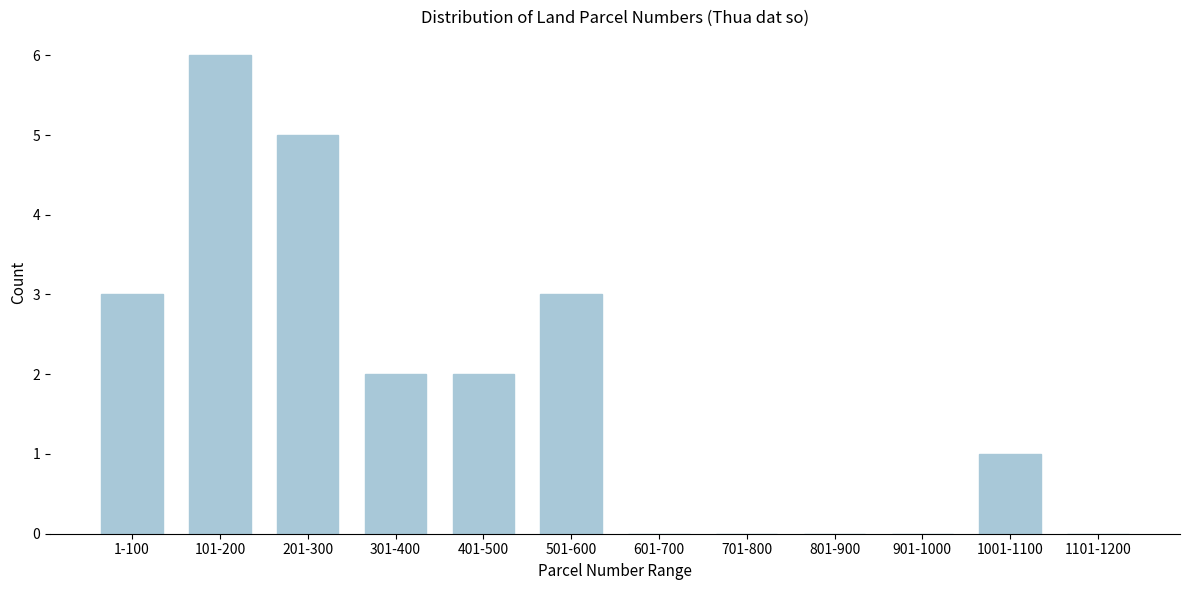

Reading left to right, what are all the values shown in this chart?

1-100=3	101-200=6	201-300=5	301-400=2	401-500=2	501-600=3	601-700=0	701-800=0	801-900=0	901-1000=0	1001-1100=1	1101-1200=0